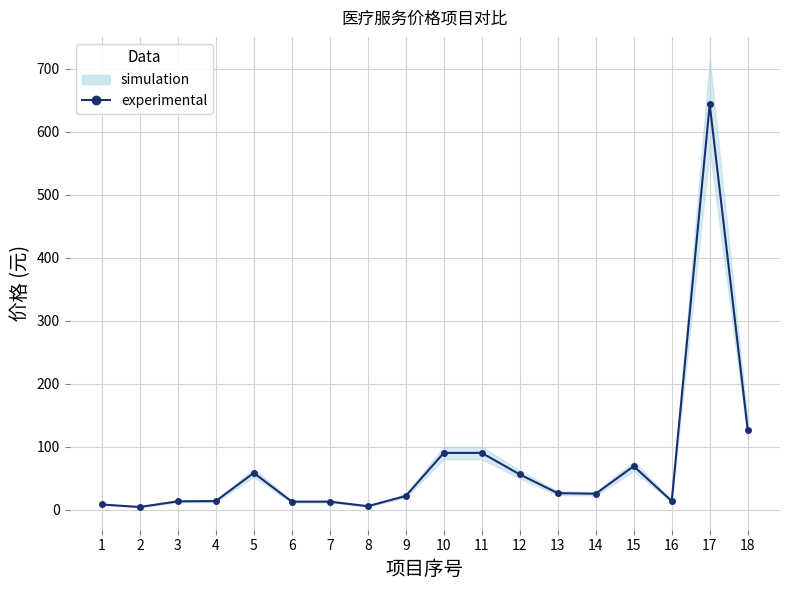

True or false: the data has more than 0 interior local peaks.

True